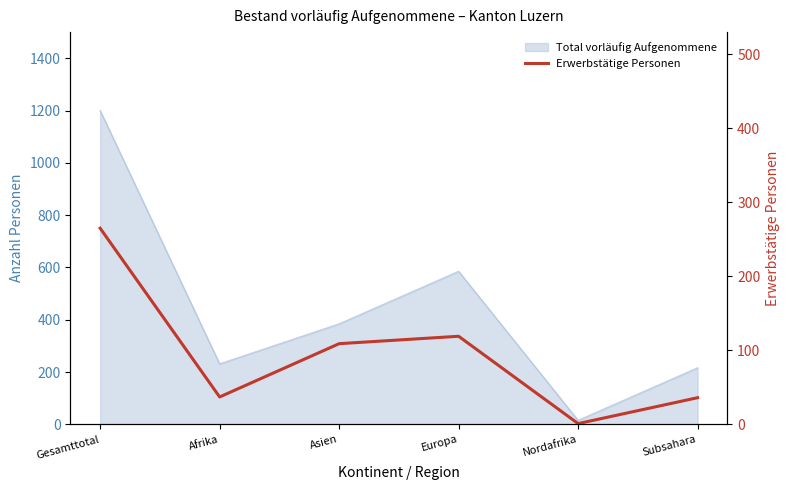

List the labels in order of value, largest first.

Gesamttotal, Europa, Asien, Afrika, Subsahara, Nordafrika